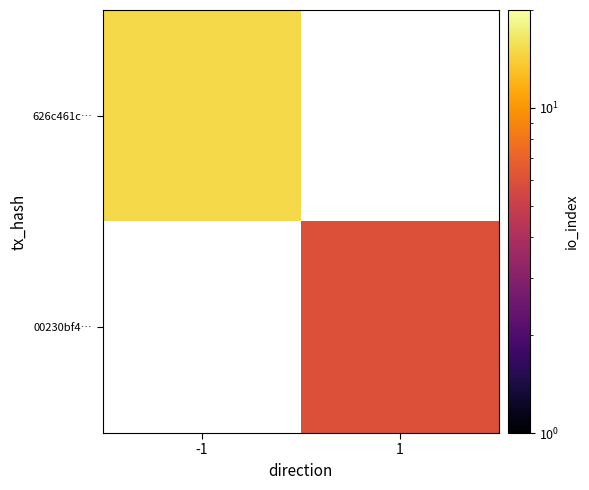

Is the value of 00230bf4… at -1 greater than the value of 626c461c… at -1?

No